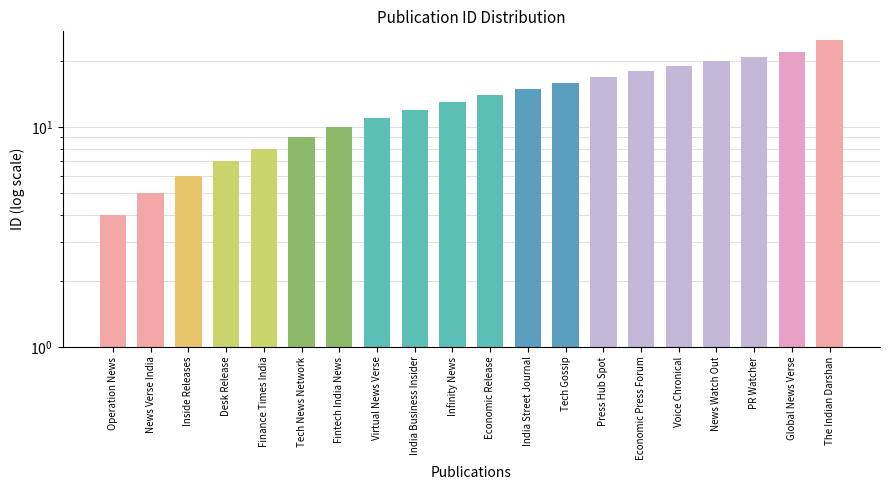

Does the chart contain stacked bars?

No